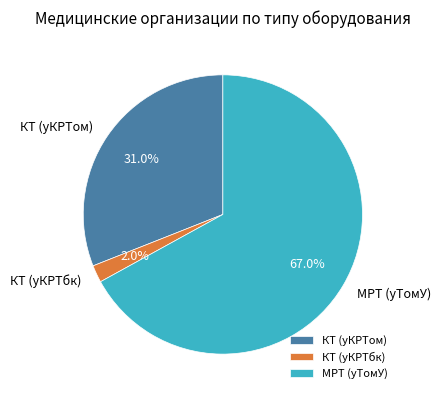

How many segments does this pie chart have?

3